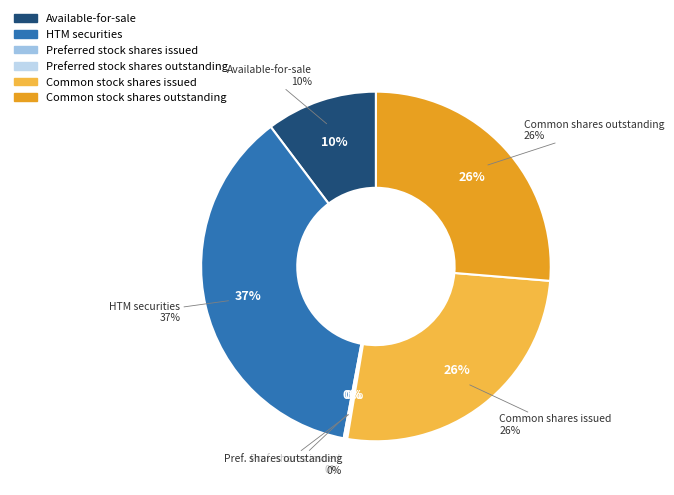

Is there a majority slice in this chart?

No